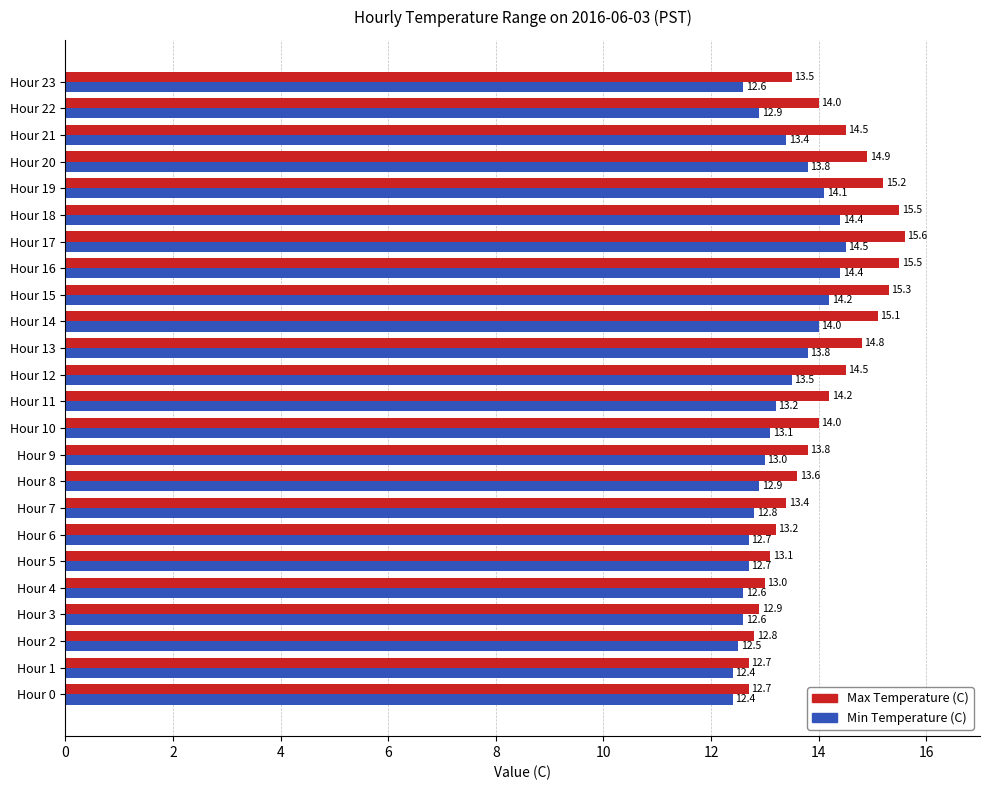

Which series has the largest range (max minus min)?

Max Temperature (C)